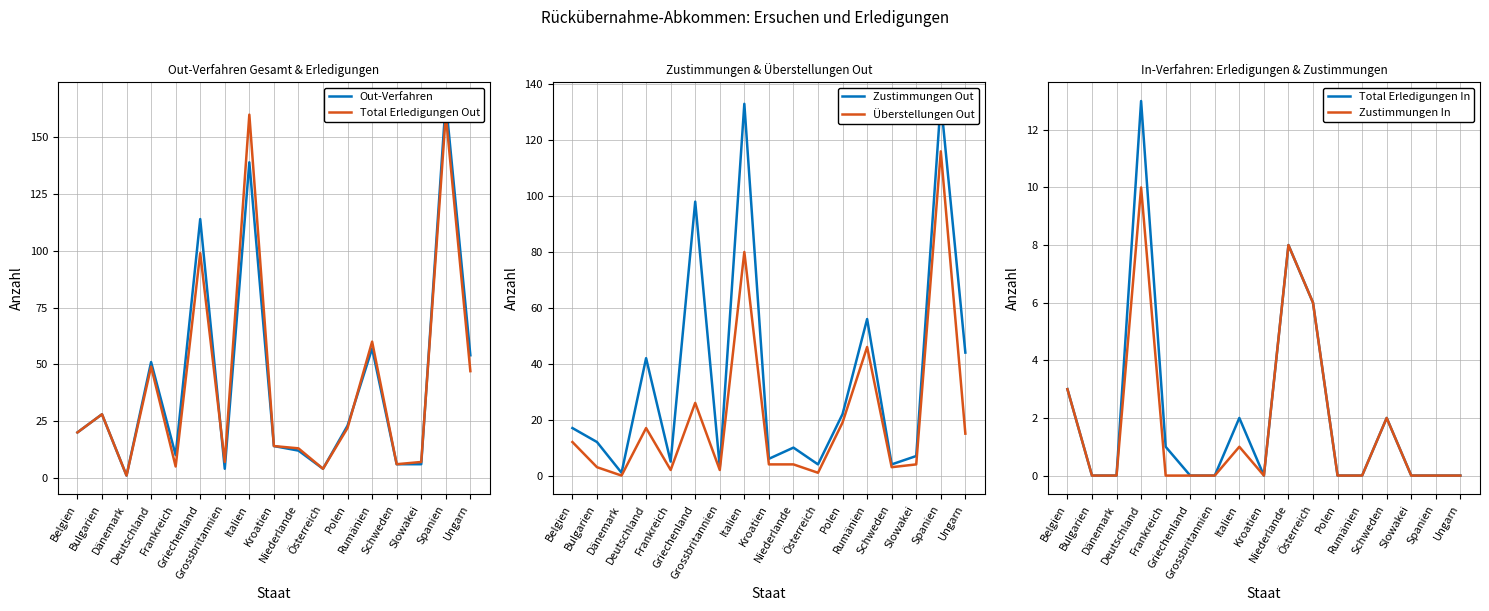

True or false: Total Erledigungen In has a value of 7 at Deutschland.

False